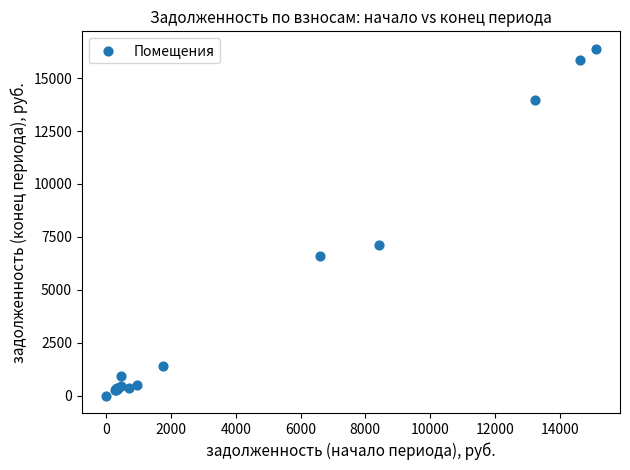

What Y value in the scatter plot is closest to 8195?

7094.0